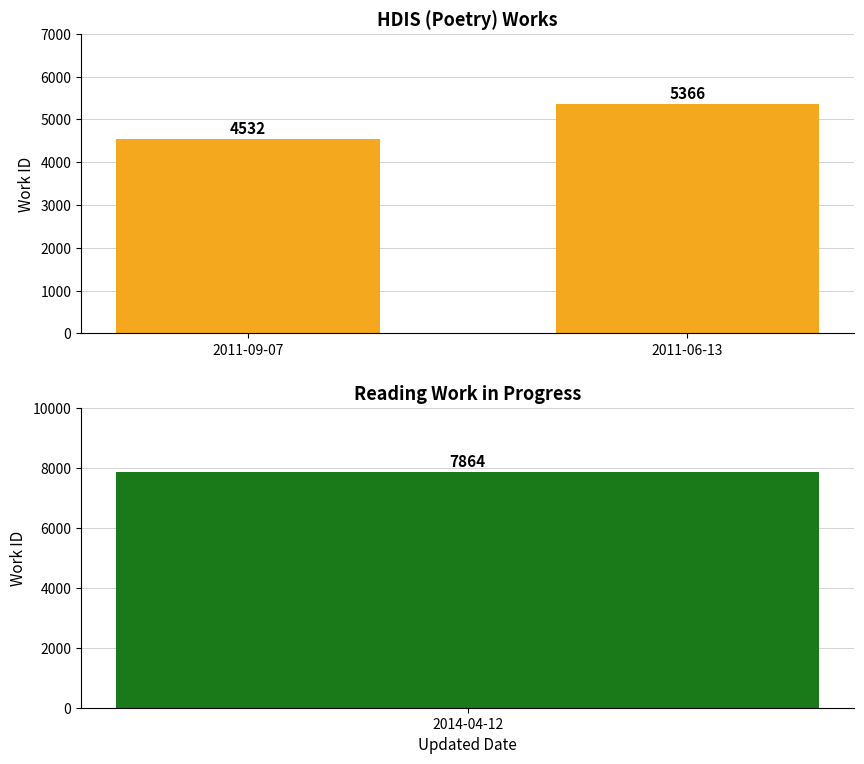

What is the label of the 1st bar from the left?

2011-09-07